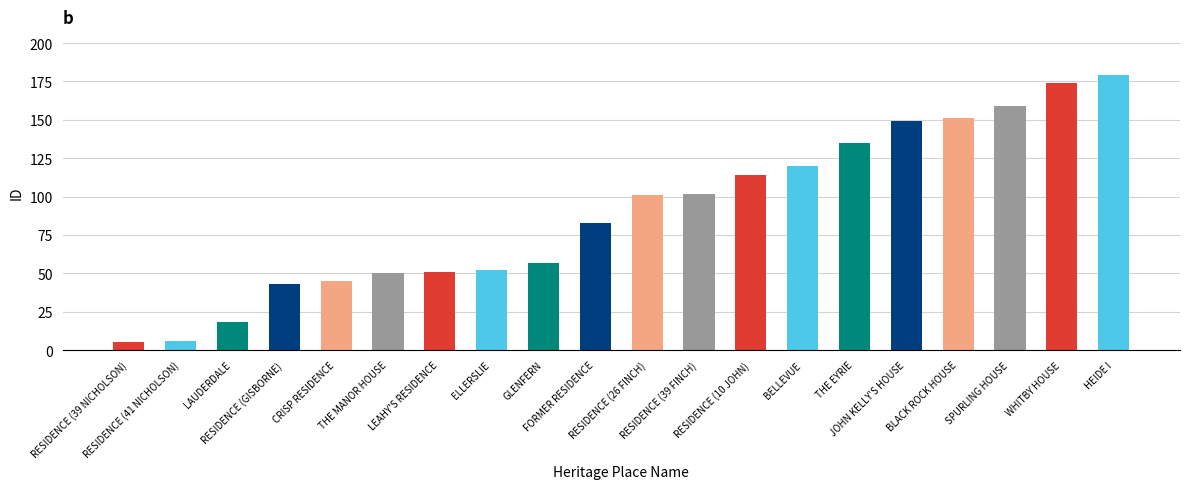

How many categories are shown in the chart?

20